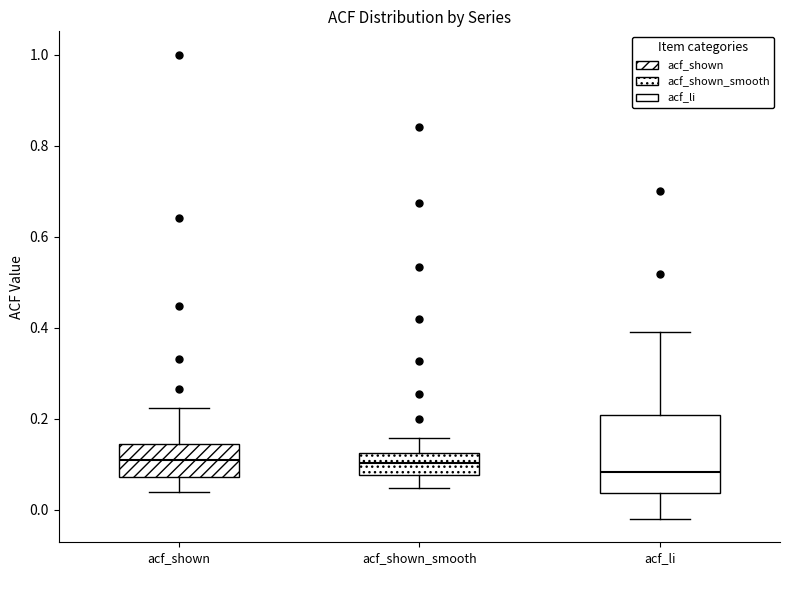

Reading left to right, read every box against the y-axis: the position of its median line, the range the box covers, and the ends of its whiskers. The values are not printed on the chart, so give them approximately, as read against the axis.

acf_shown: median 0.12, box 0.08 to 0.14, whiskers 0.04 to 0.22
acf_shown_smooth: median 0.10, box 0.08 to 0.12, whiskers 0.04 to 0.16
acf_li: median 0.08, box 0.04 to 0.20, whiskers -0.02 to 0.40